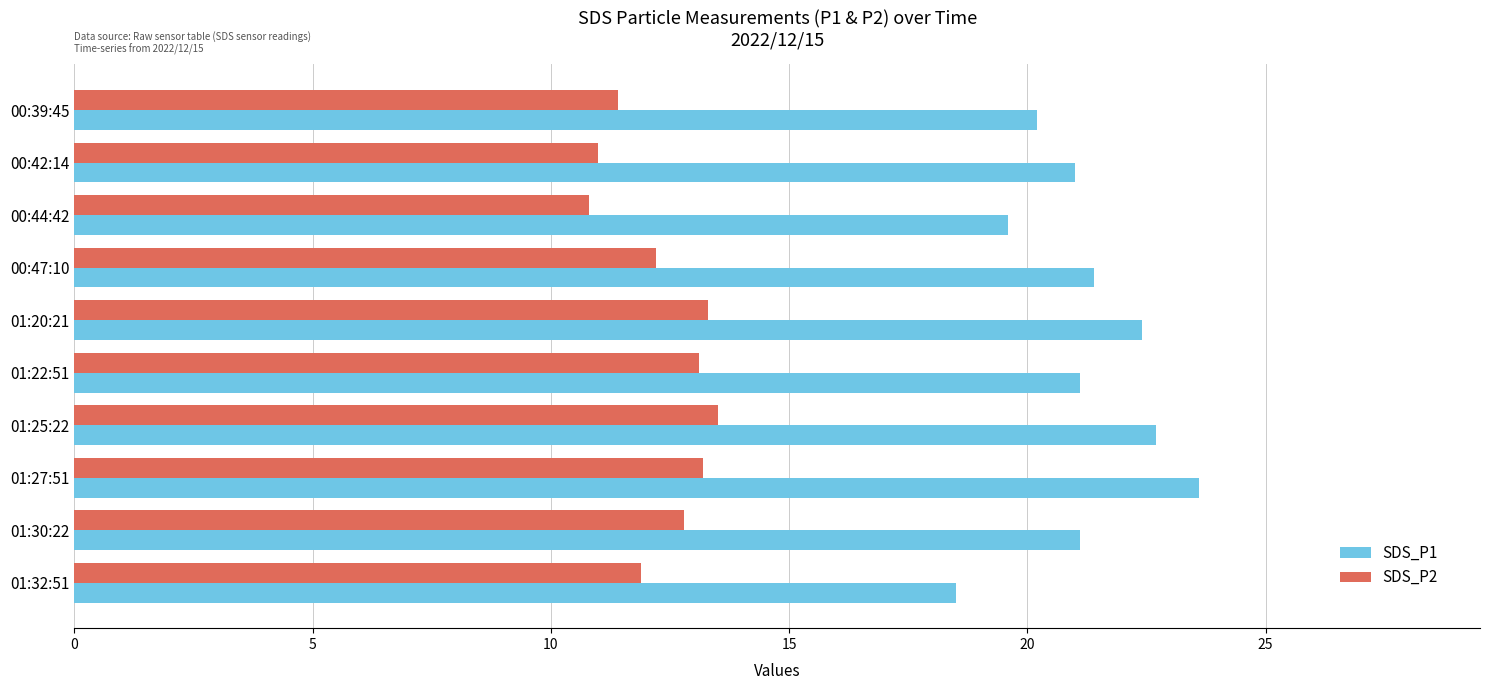

Which series has the largest total across all categories?

SDS_P1